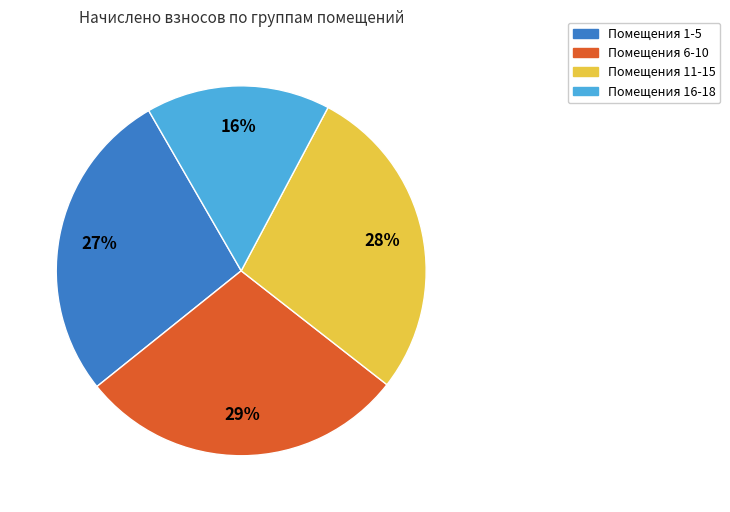

True or false: Помещения 1-5 accounts for 27% of the total.

True